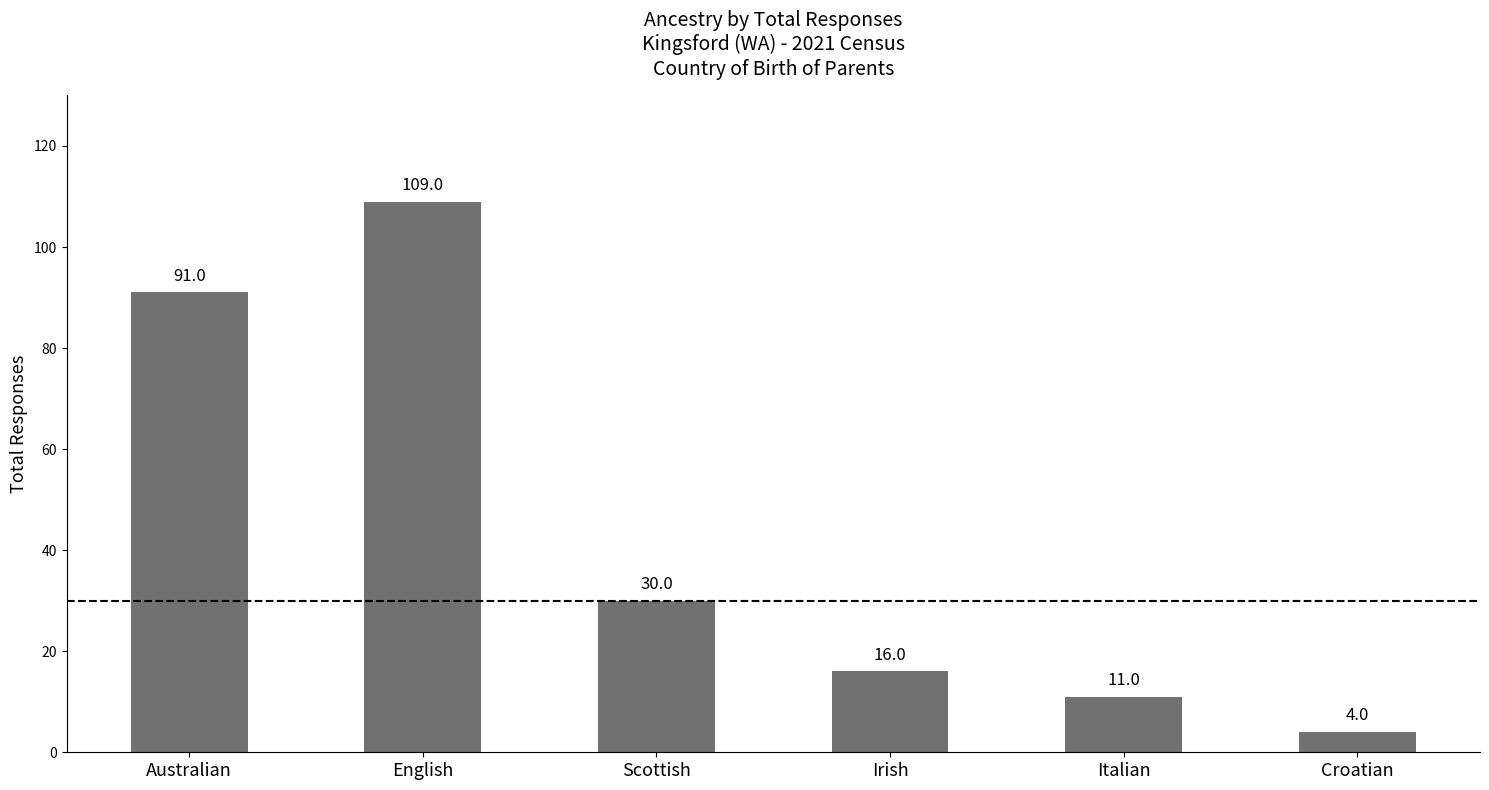

What is the difference between the maximum and minimum values?

105